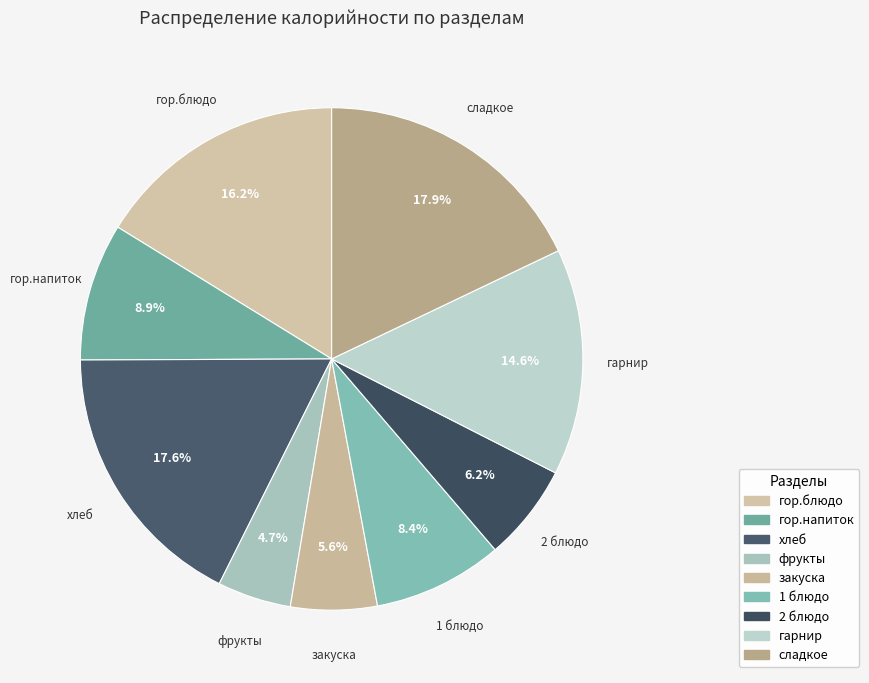

What portion of the pie excludes хлеб?

82.4%